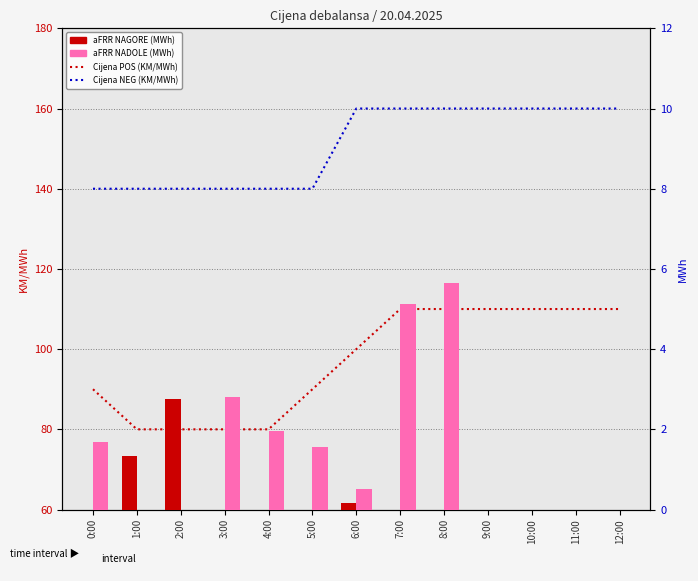

True or false: aFRR NADOLE (MWh) has a value of 0.0 at 10:00.

True